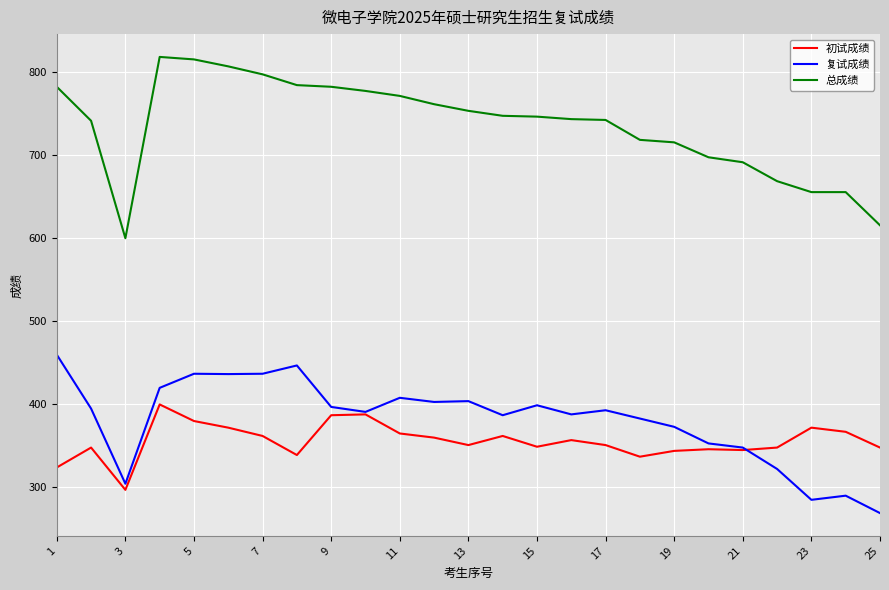

What is the maximum value shown in the chart?

818.0